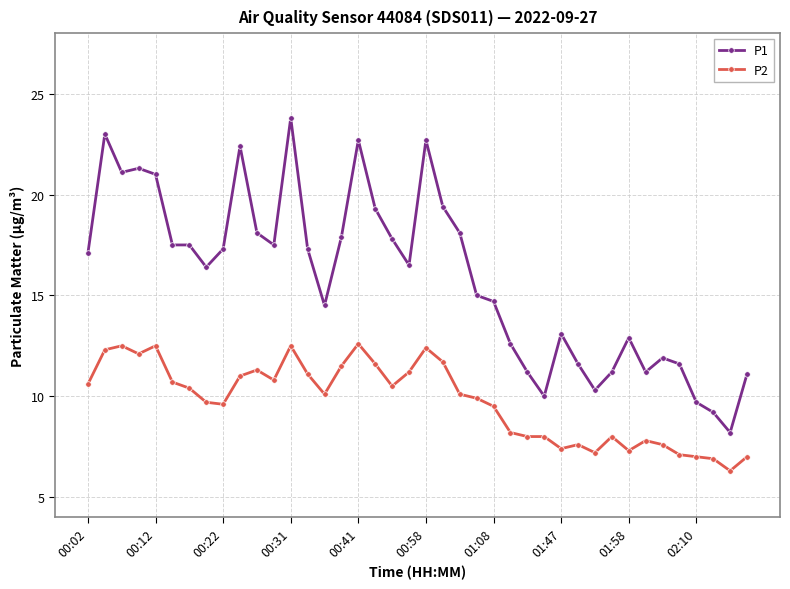

List the series in order of their overall mean, highest first.

P1, P2